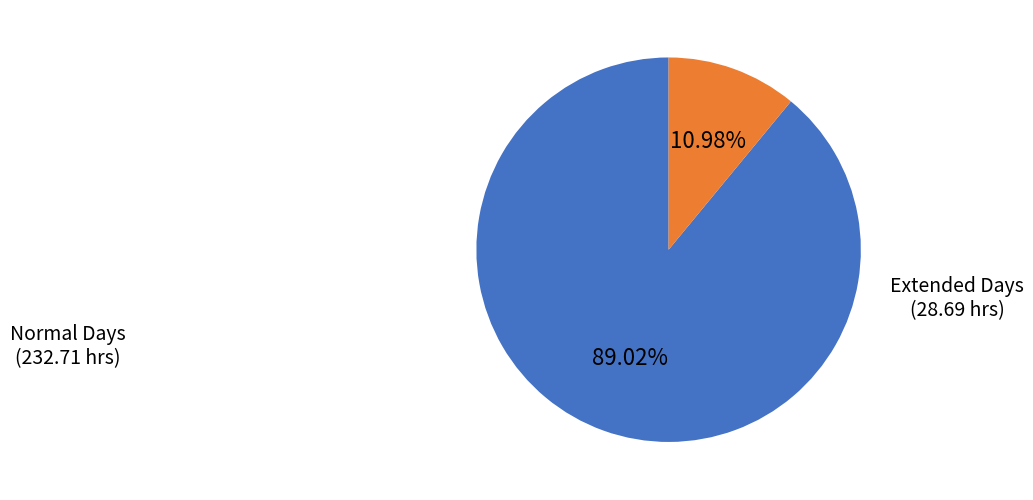

Is there a majority slice in this chart?

Yes